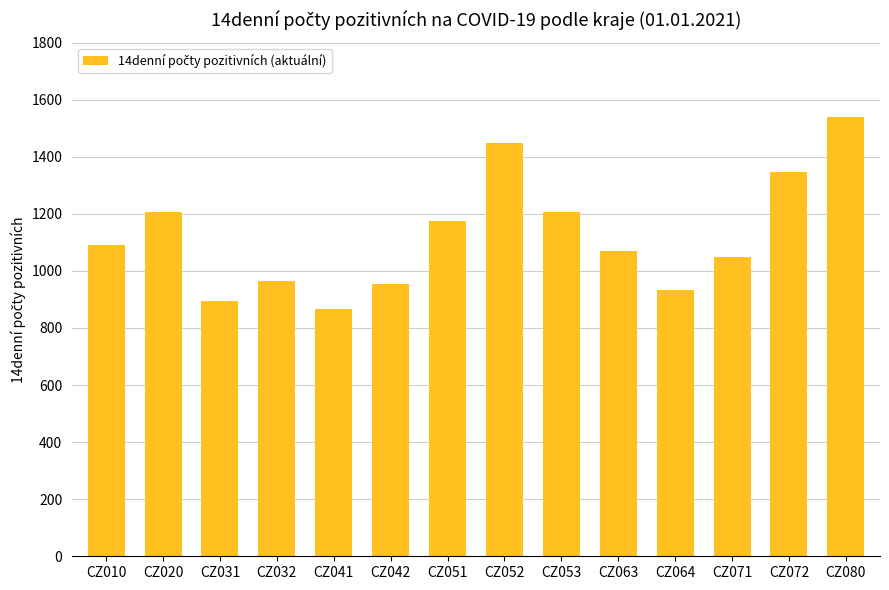

Is it true that the value at CZ032 is 304.2?

False